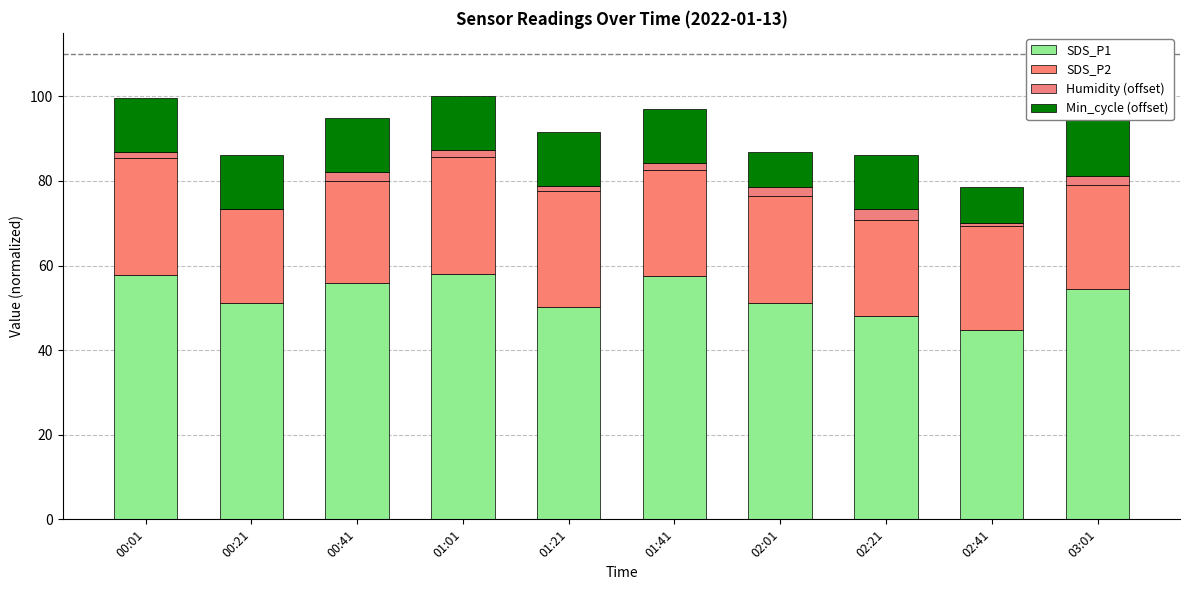

The SDS_P2 series shows 27.5 at 01:01. True or false?

True